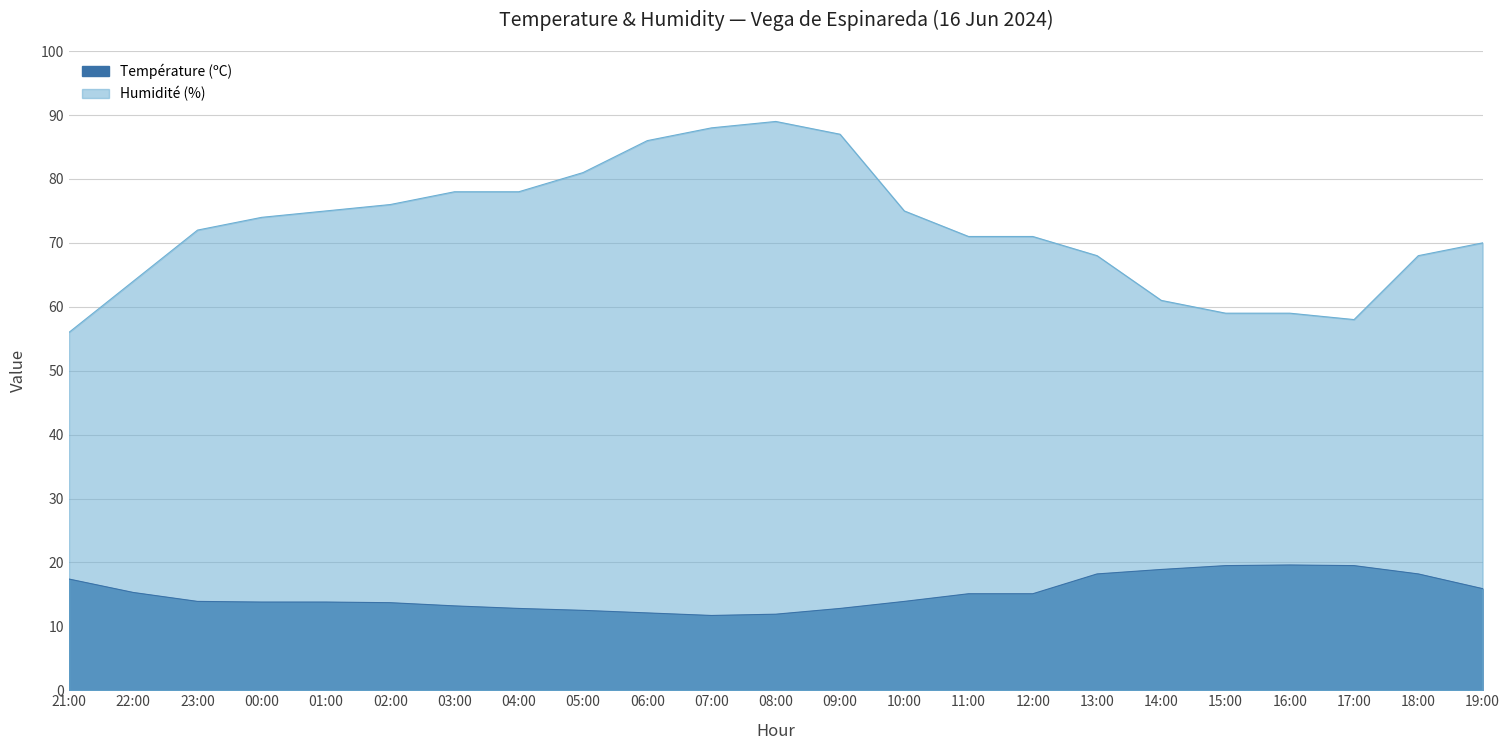

True or false: Humidité (%) and Température (ºC) cross at least once.

False